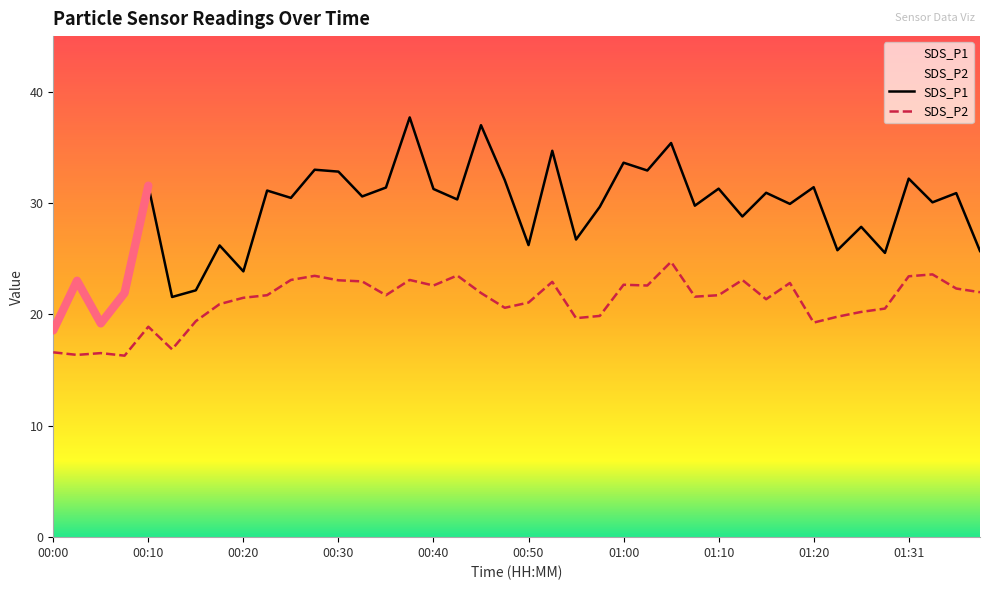

The value of SDS_P2 at 00:13 is 10.2. True or false?

False